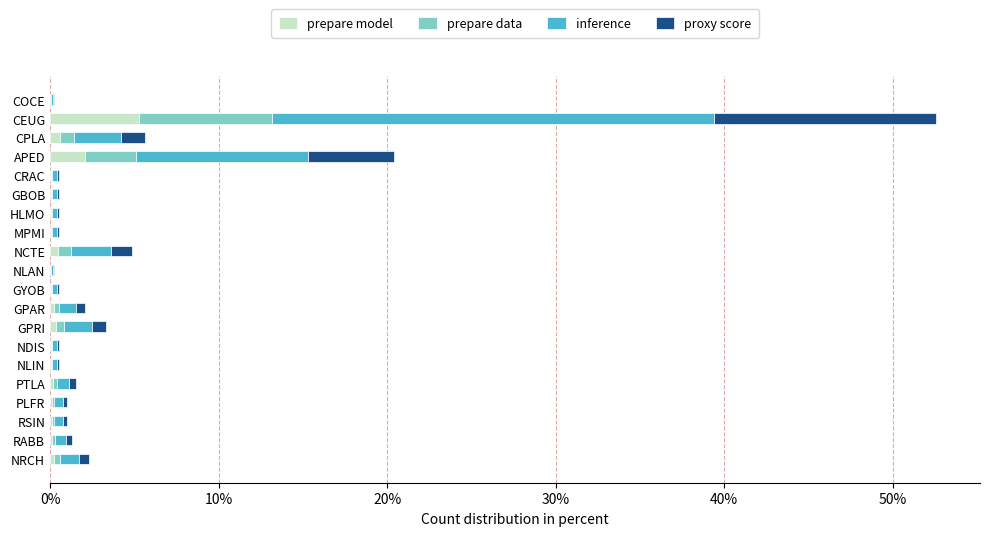

At which category is the sum across all series the highest?

CEUG